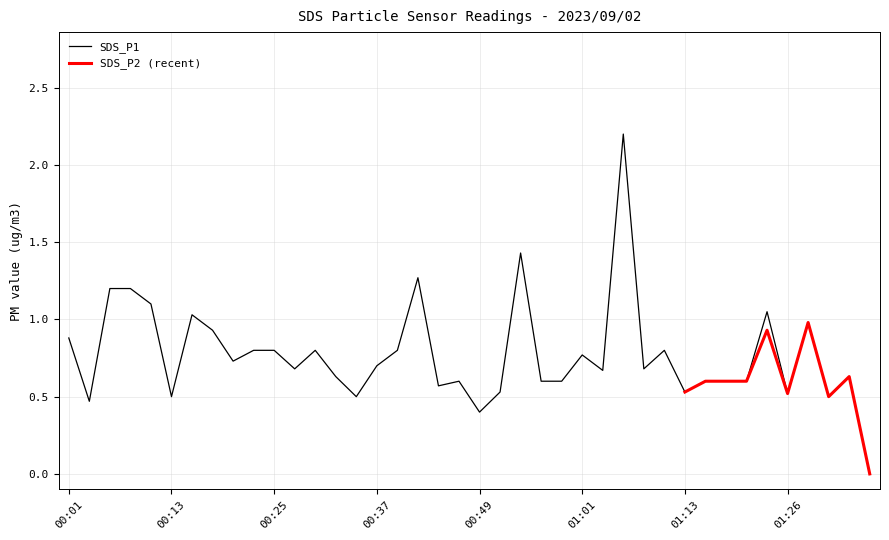

Which label corresponds to the largest value in the chart?

01:06